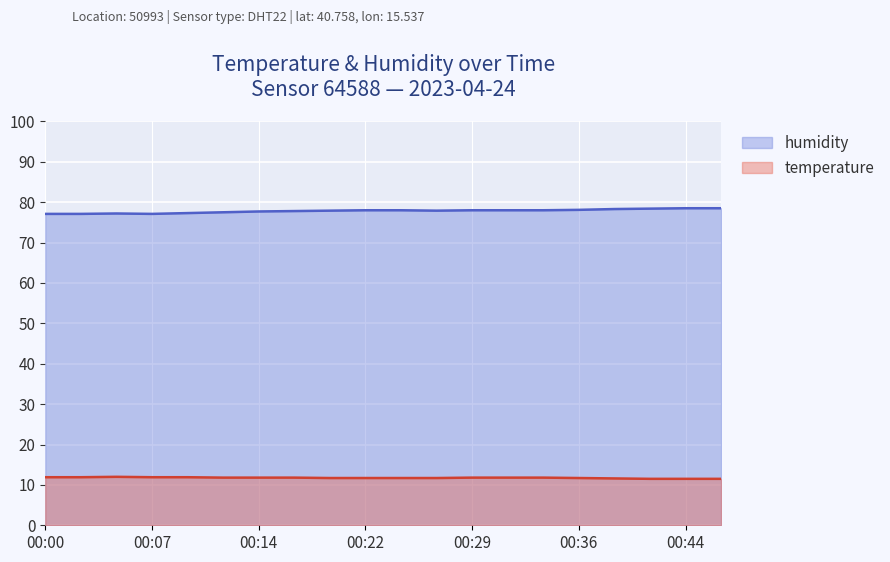

True or false: temperature has more than 2 interior local peaks.

False